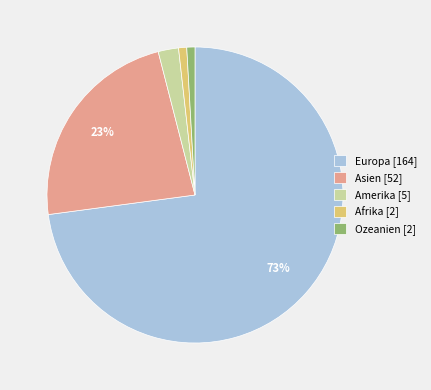

Which has a higher value, Amerika [5] or Afrika [2]?

Amerika [5]